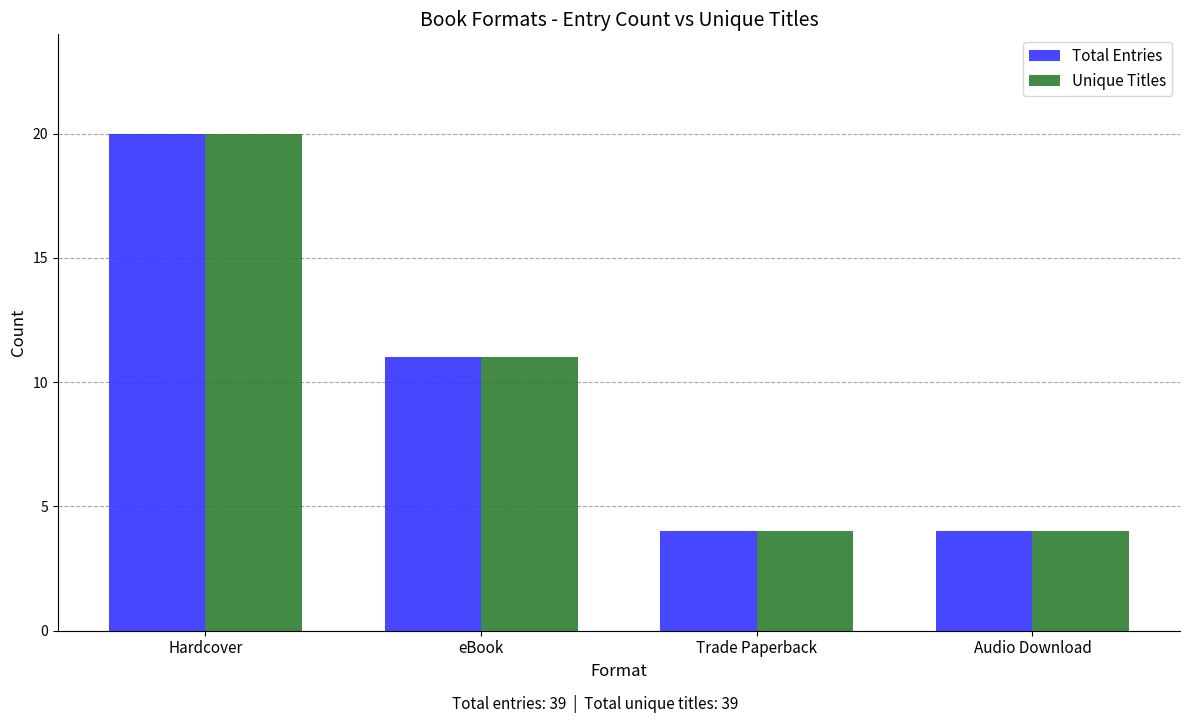

What is the total value across all series at Trade Paperback?

8